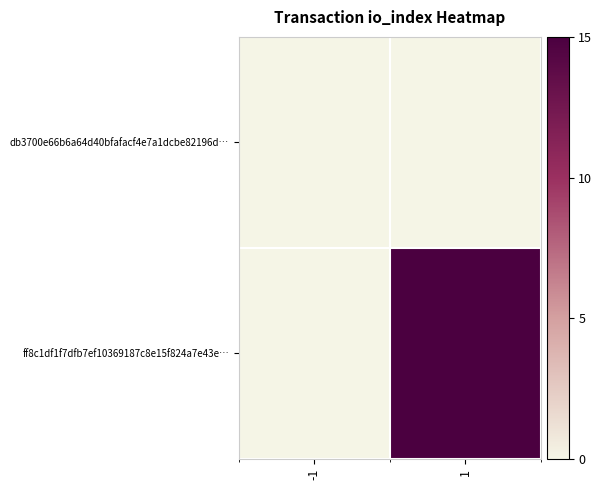

Which series has the largest range (max minus min)?

ff8c1df1f7dfb7ef10369187c8e15f824a7e43e…